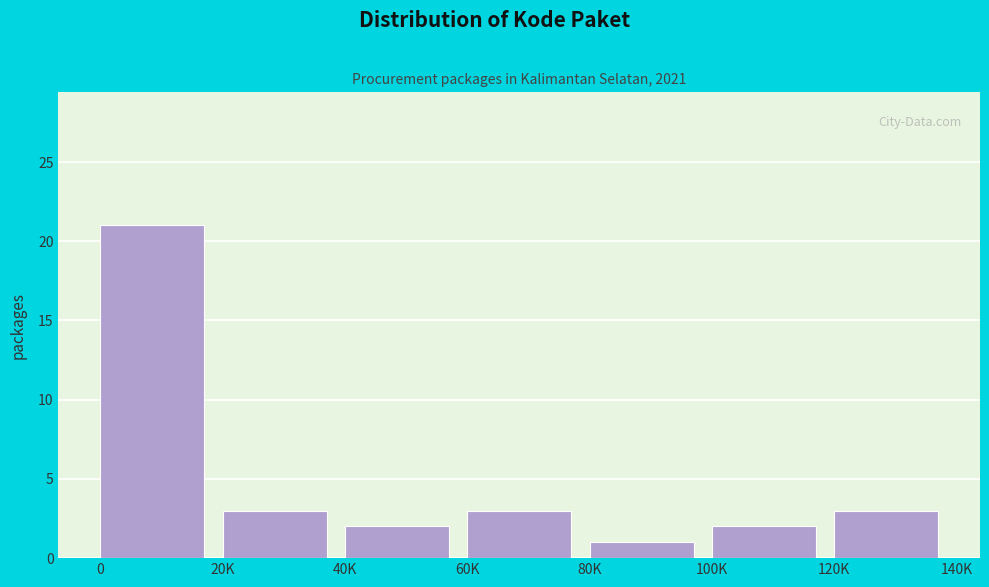

Reading left to right, list all the values displayed in this chart.

21	3	2	3	1	2	3